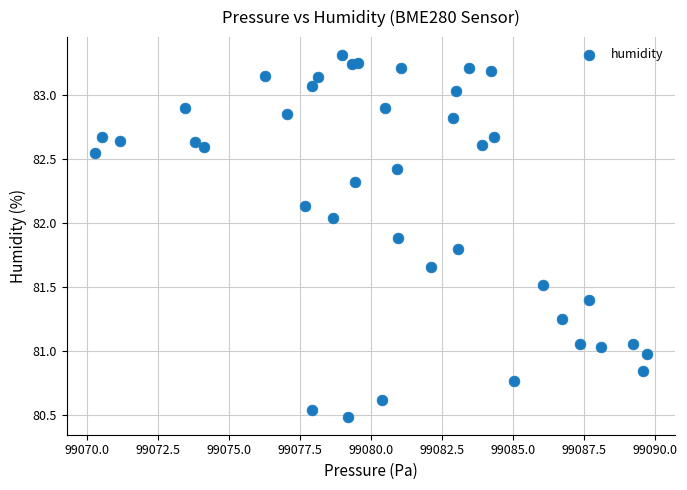

What is the range of Y values (max minus min)?

2.8